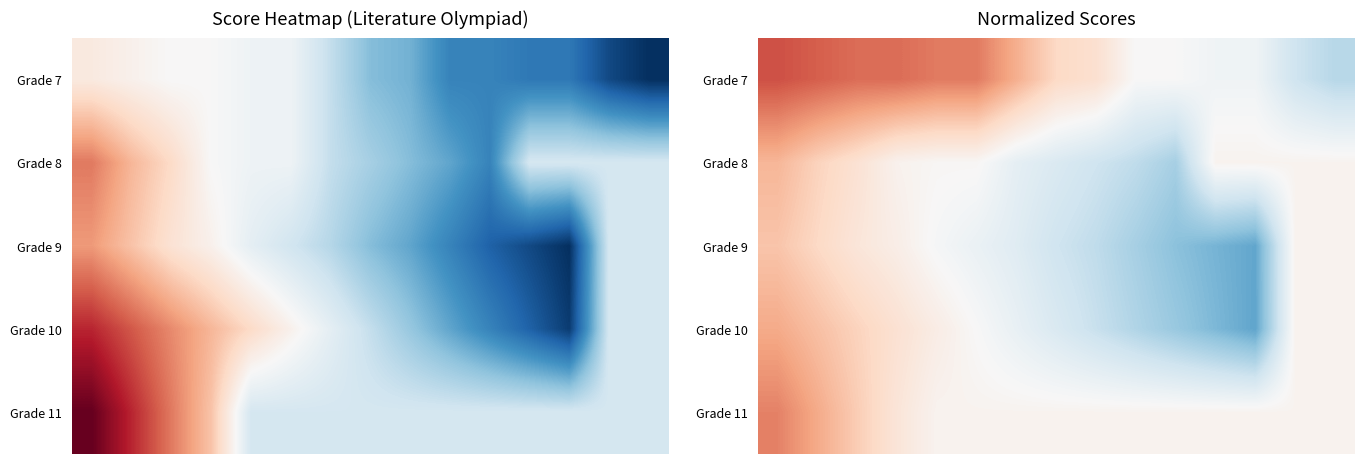

What is the minimum value shown in the chart?

0.2